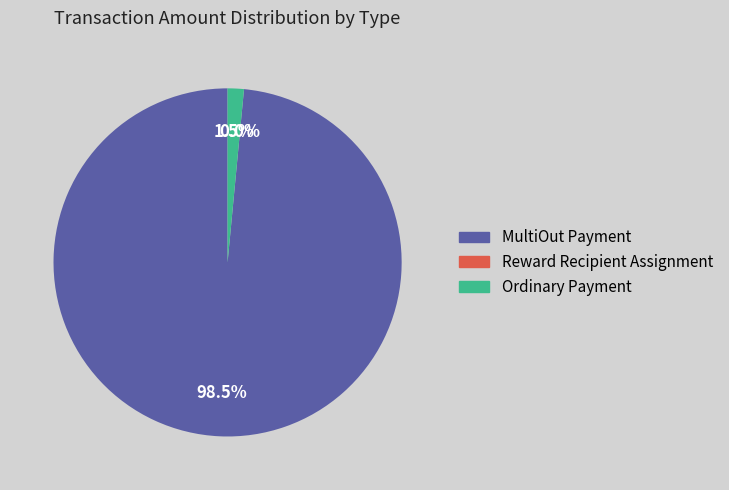

To the nearest percent, what is the difference between the largest and smallest slice percentages?

98%